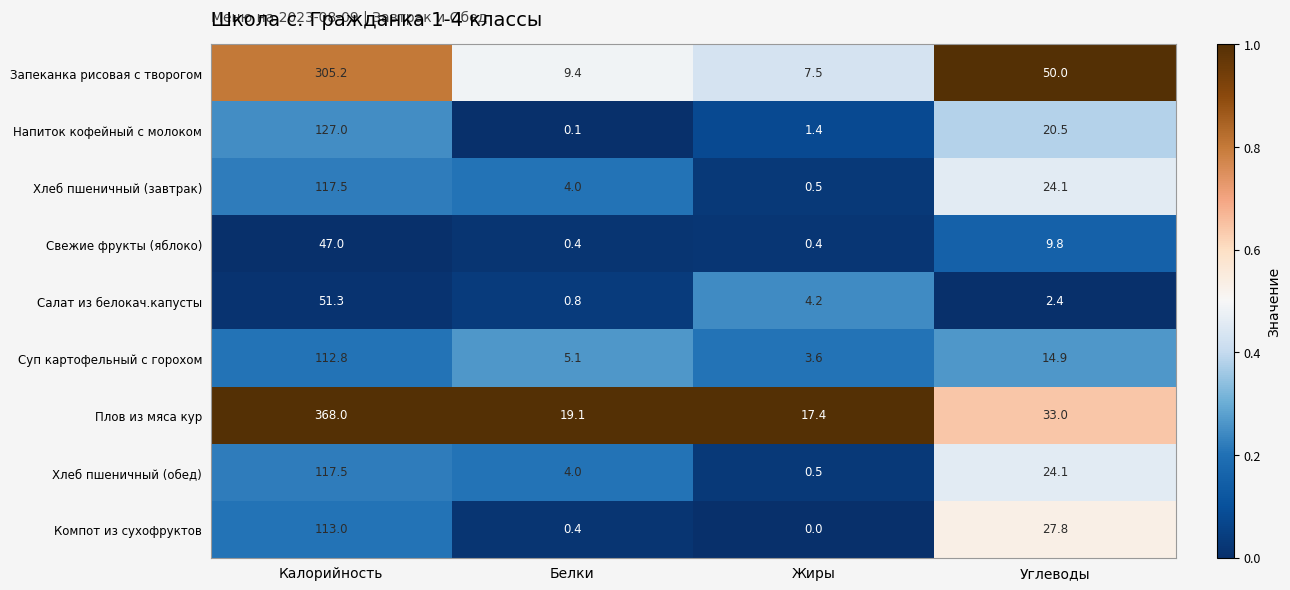

The Свежие фрукты (яблоко) series shows 17.3 at Углеводы. True or false?

False